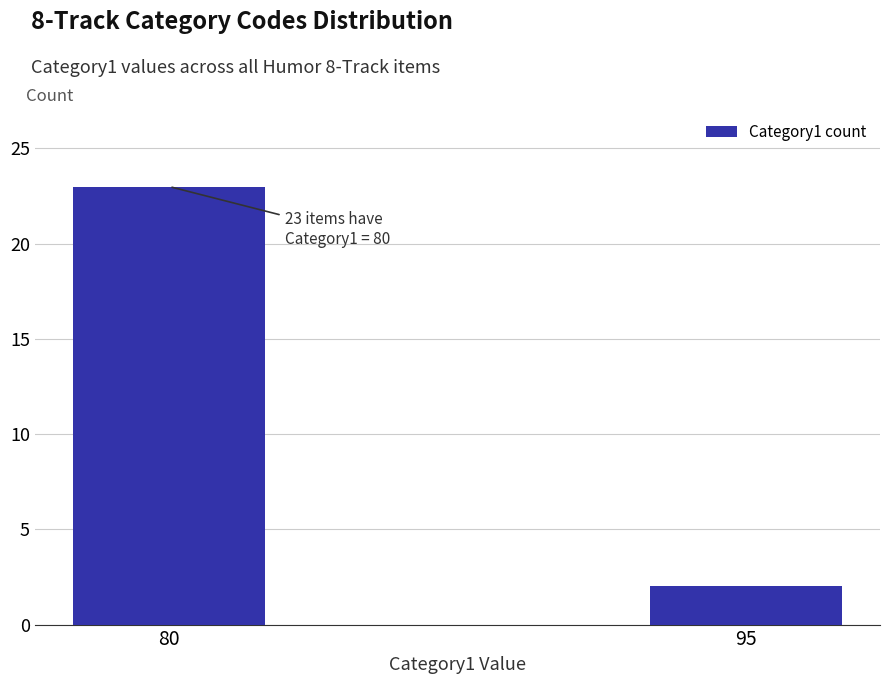

Reading left to right, what are all the values shown in this chart?

80=23	95=2